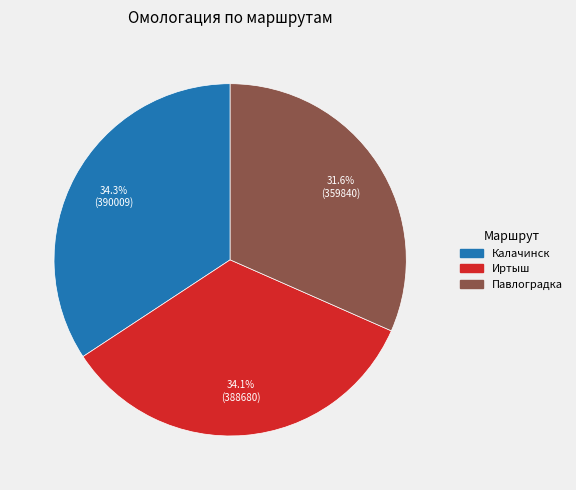

To the nearest percent, what is the average slice percentage?

33%